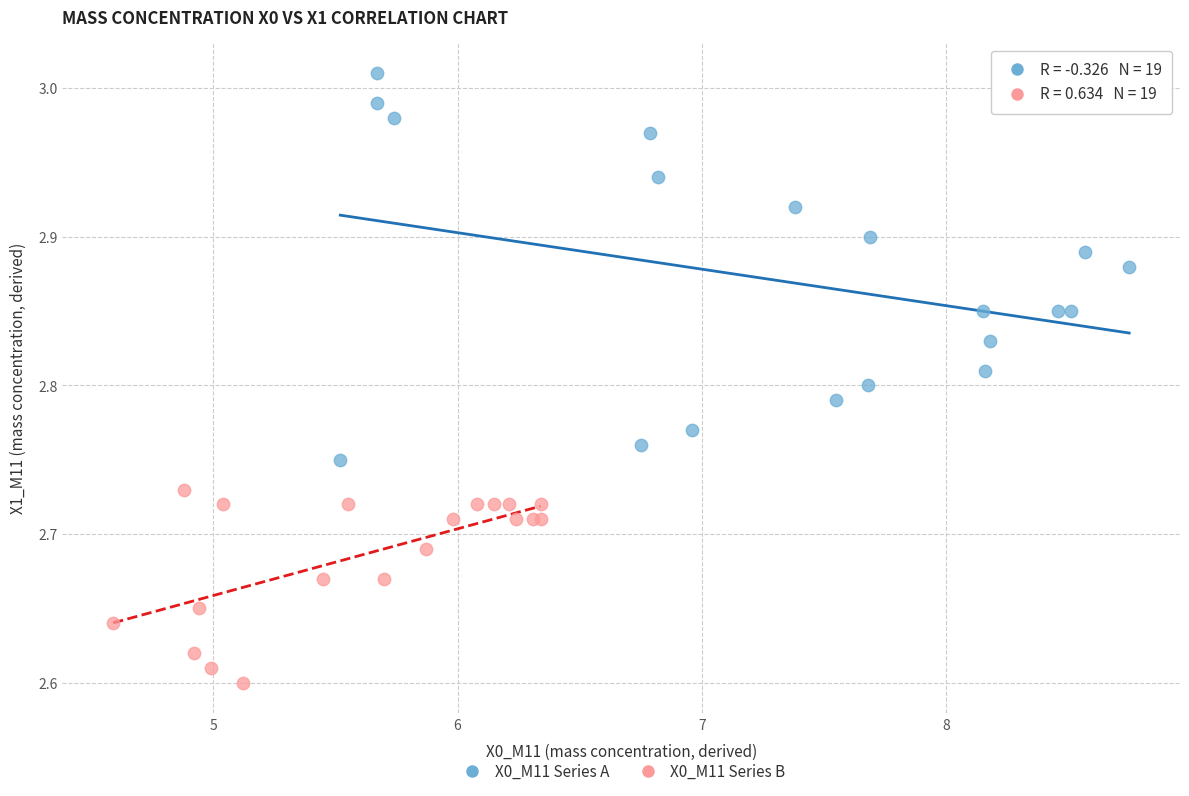

Which series has the widest spread of Y values?

X0_M11 Series A